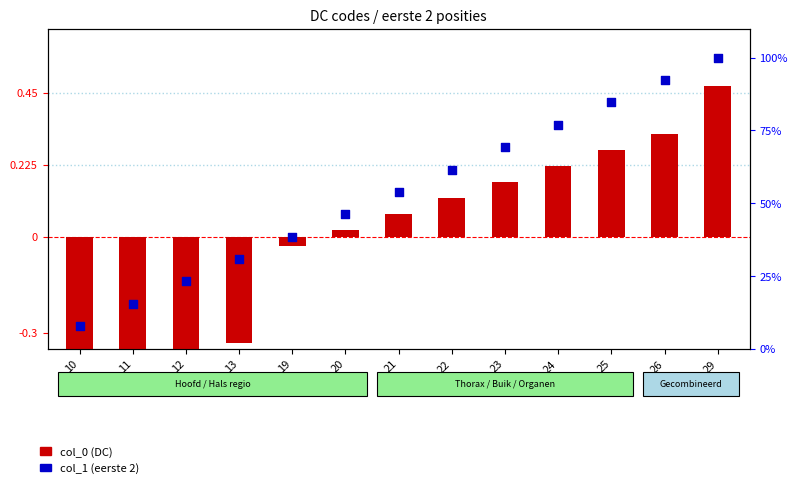

Is the value of col_1 (eerste 2) at 13 greater than the value of col_0 (DC) at 25?

Yes